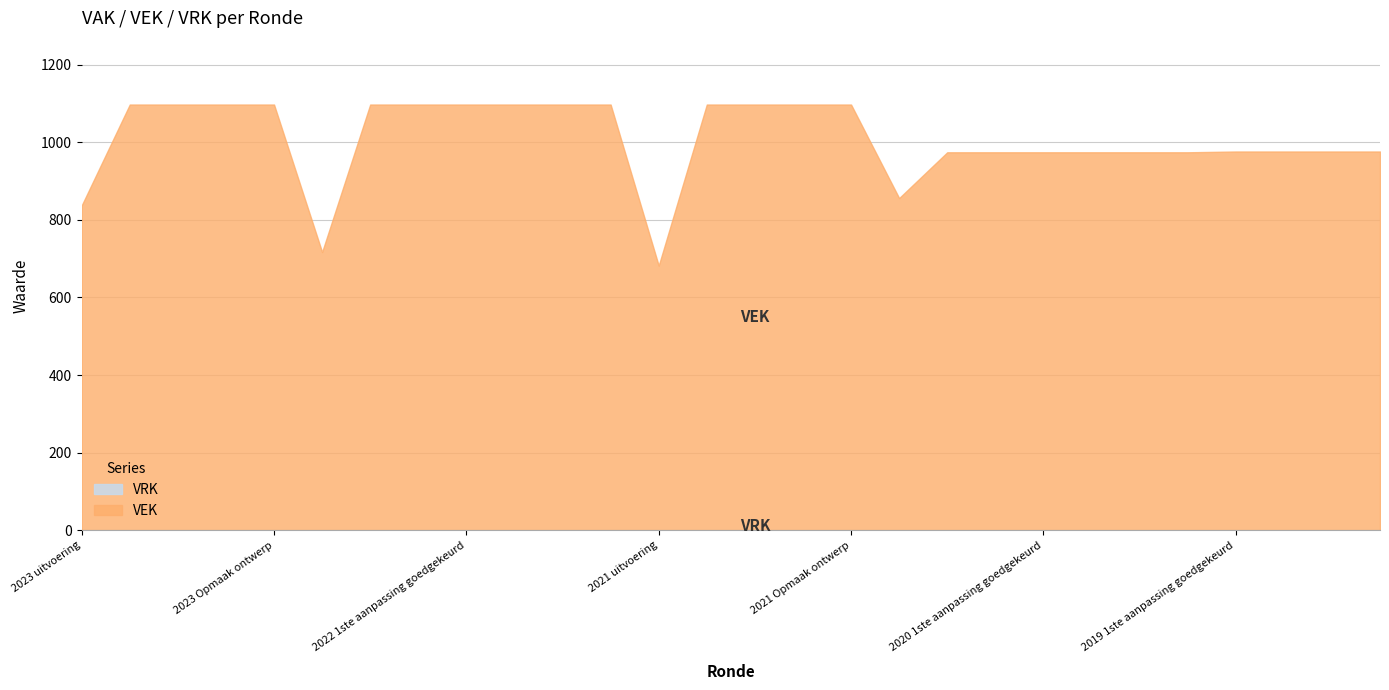

In VEK, how many points are lower than both neighbors (excluding endpoints)?

3